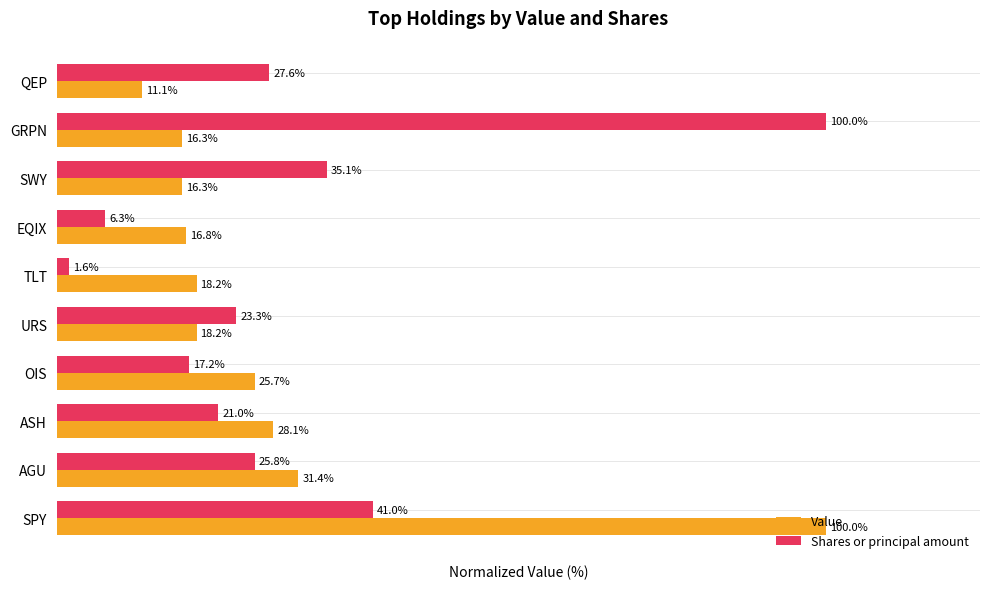

Which category has the lowest value in the Shares or principal amount series?

TLT